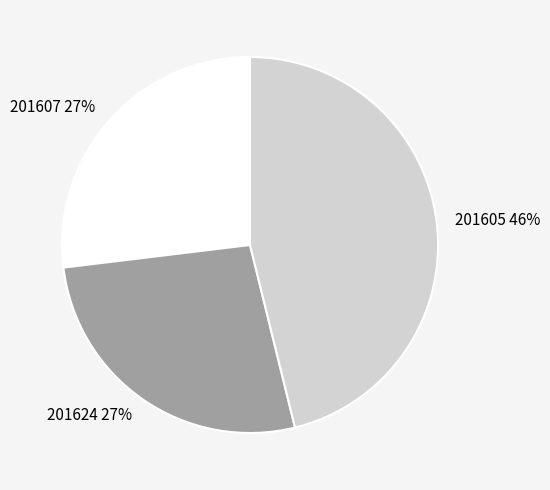

Is there a majority slice in this chart?

No